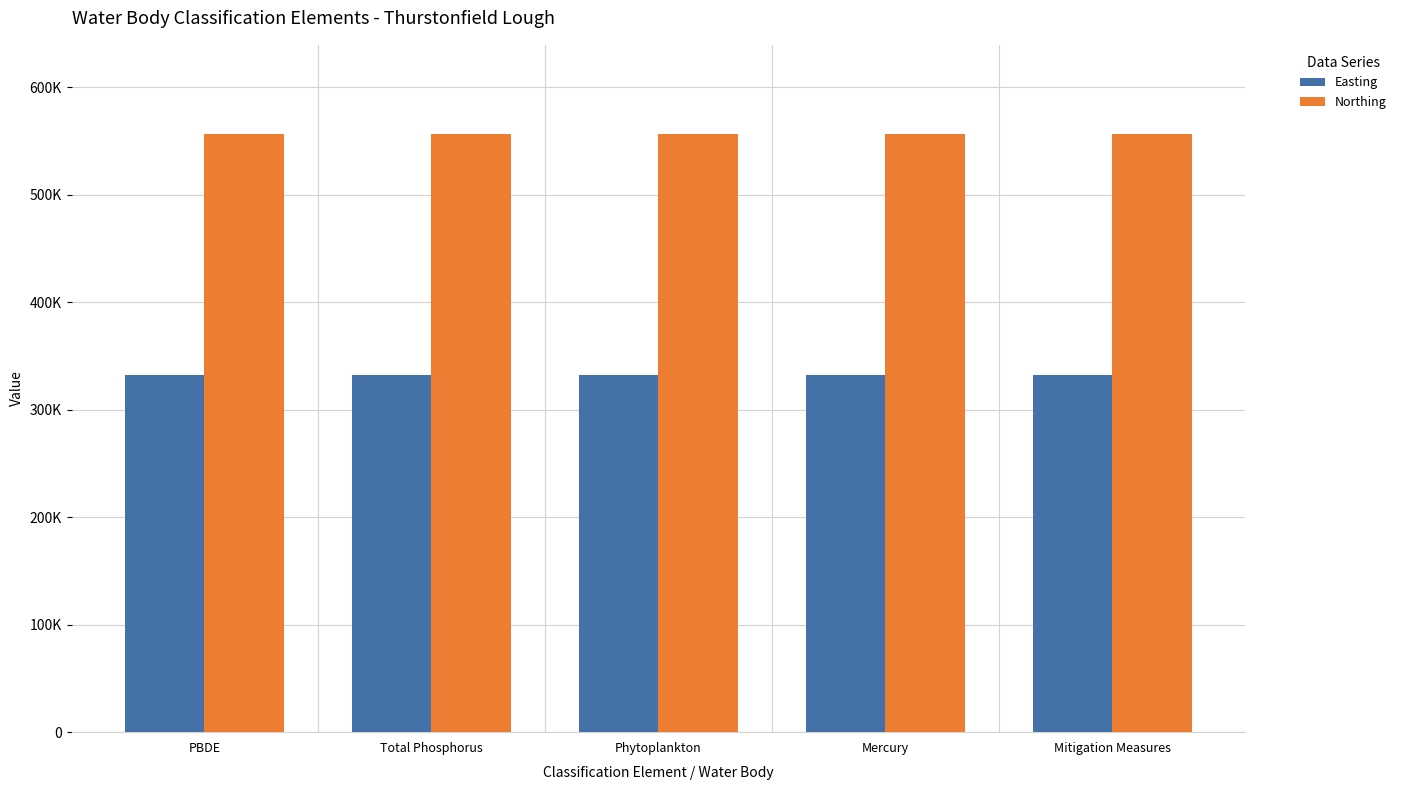

Does the chart contain stacked bars?

No